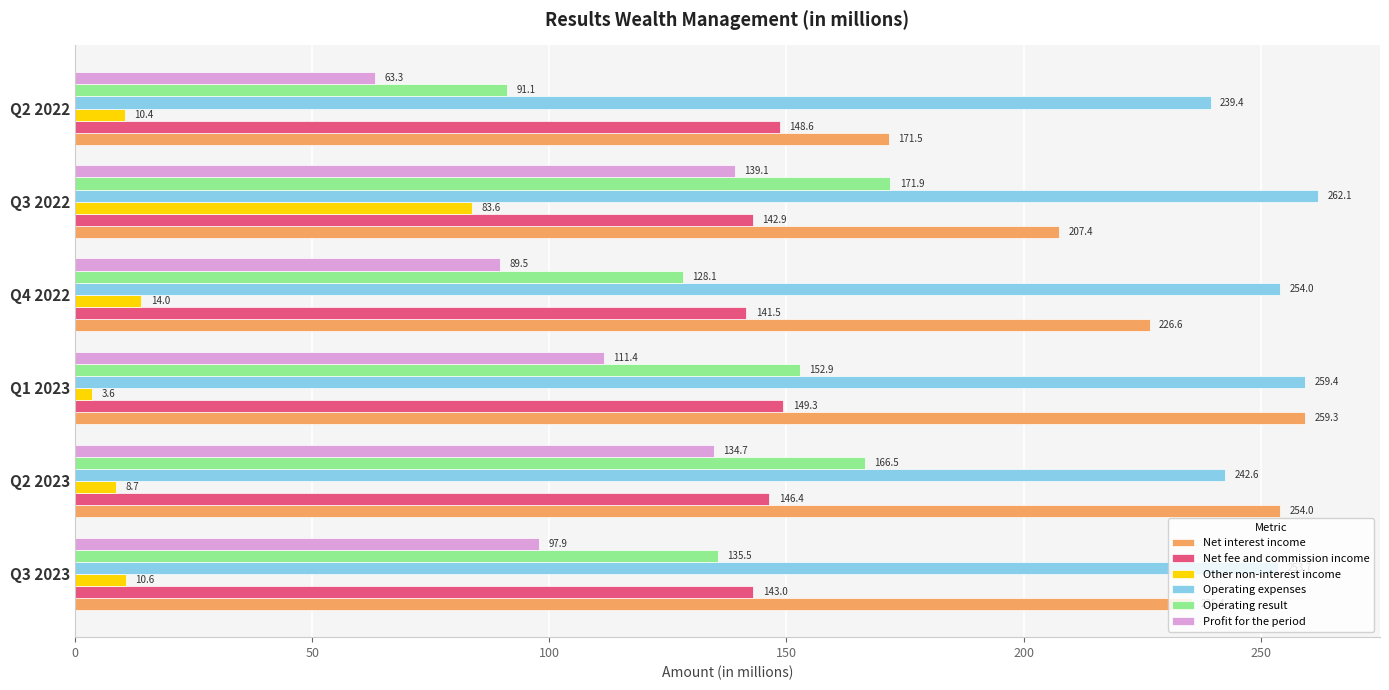

What is the greatest value displayed?

262.1